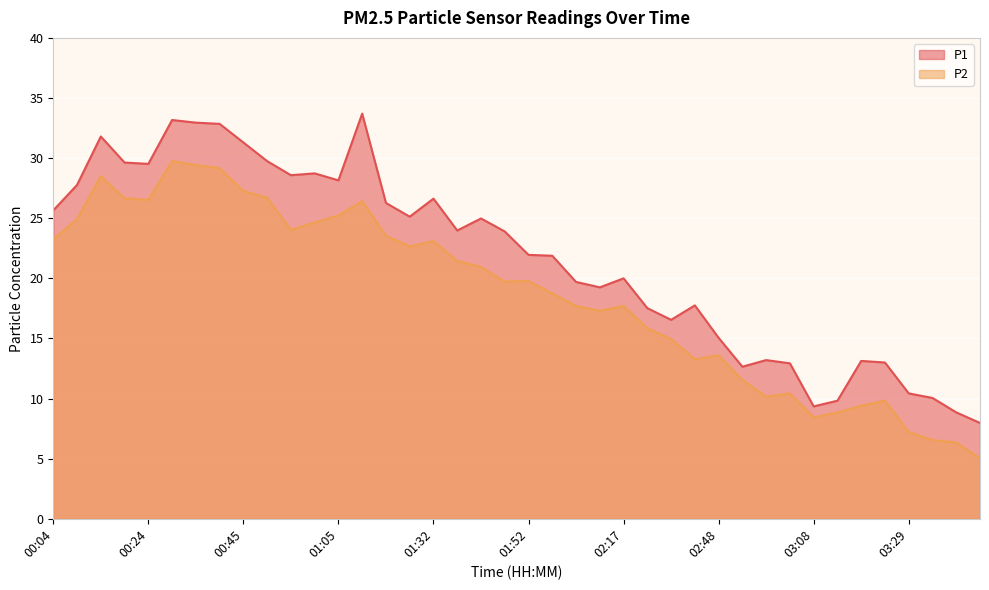

List the series in order of their peak value, lowest first.

P2, P1